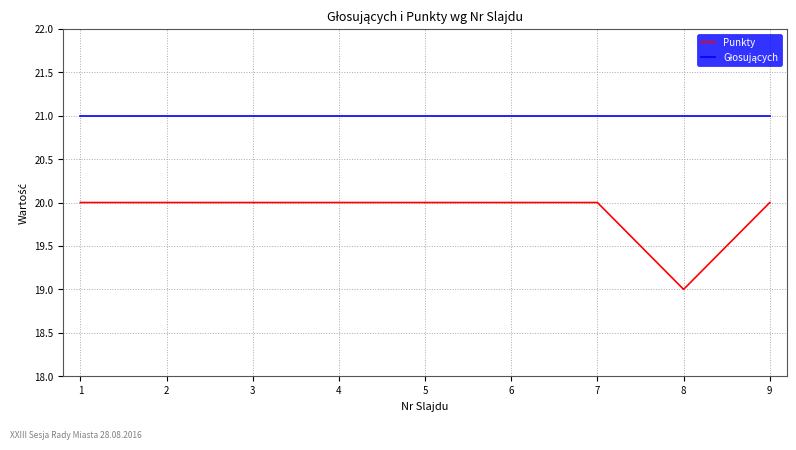

What is the total value across all series at 3?

41